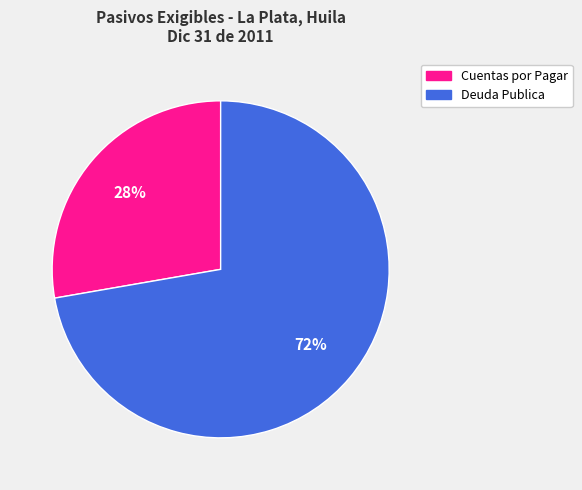

True or false: Cuentas por Pagar accounts for 41% of the total.

False